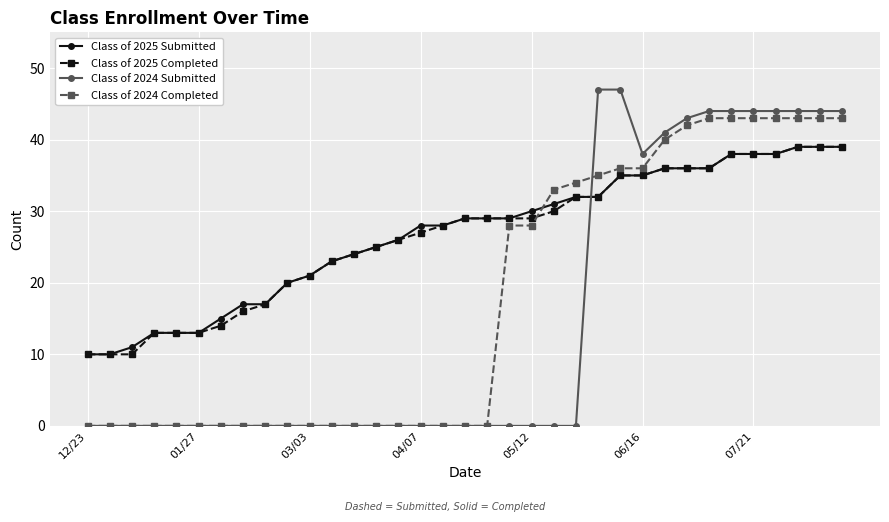

Reading right to left, transcribe all the data shown in this chart.

Class of 2025 Submitted: 39	39	39	38	38	38	36	36	36	35	35	32	32	31	30	29	29	29	28	28	26	25	24	23	21	20	17	17	15	13	13	13	11	10	10
Class of 2025 Completed: 39	39	39	38	38	38	36	36	36	35	35	32	32	30	29	29	29	29	28	27	26	25	24	23	21	20	17	16	14	13	13	13	10	10	10
Class of 2024 Submitted: 44	44	44	44	44	44	44	43	41	38	47	47	0	0	0	0	0	0	0	0	0	0	0	0	0	0	0	0	0	0	0	0	0	0	0
Class of 2024 Completed: 43	43	43	43	43	43	43	42	40	36	36	35	34	33	28	28	0	0	0	0	0	0	0	0	0	0	0	0	0	0	0	0	0	0	0